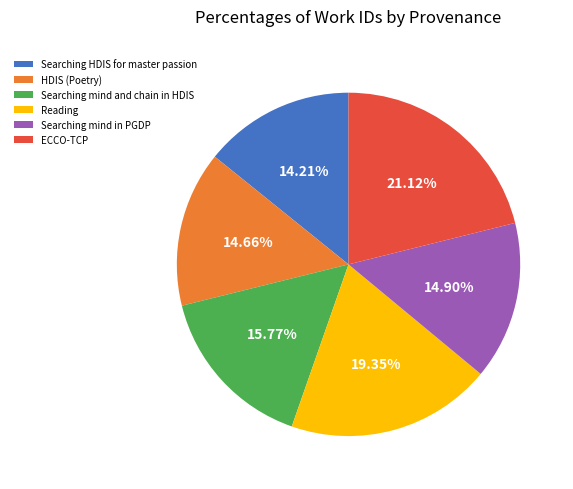

To the nearest percent, what portion does HDIS (Poetry) represent?

15%